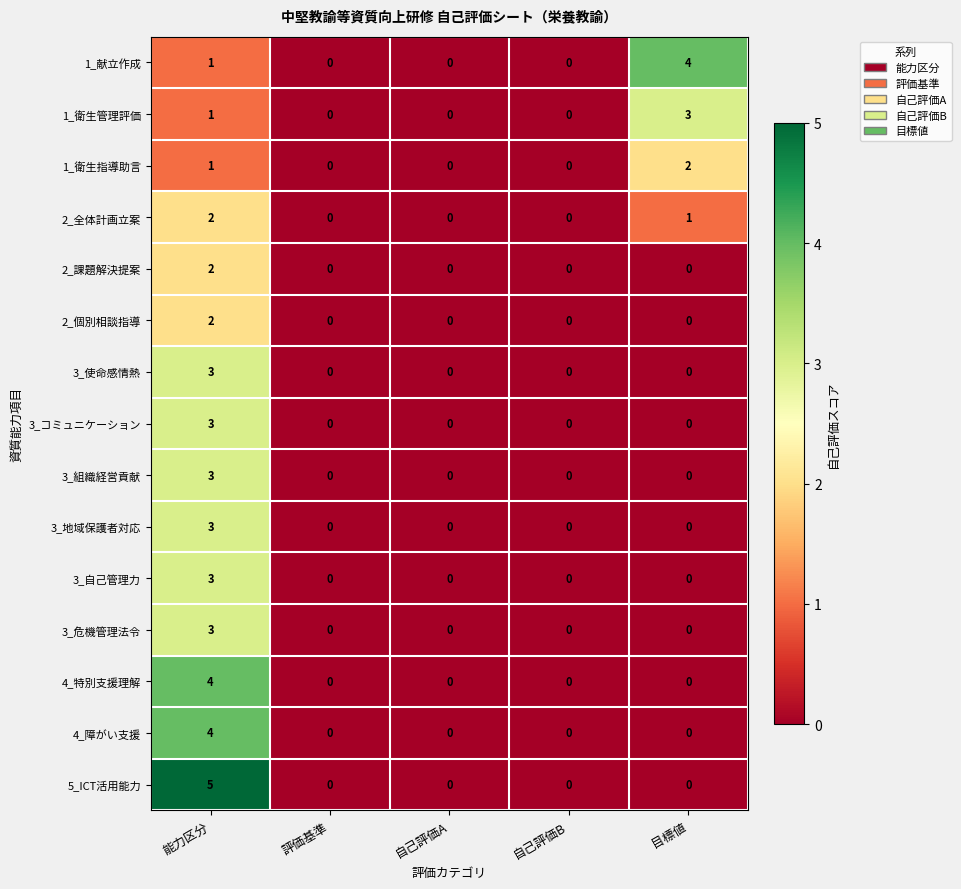

The 2_個別相談指導 series shows 0 at 自己評価B. True or false?

True